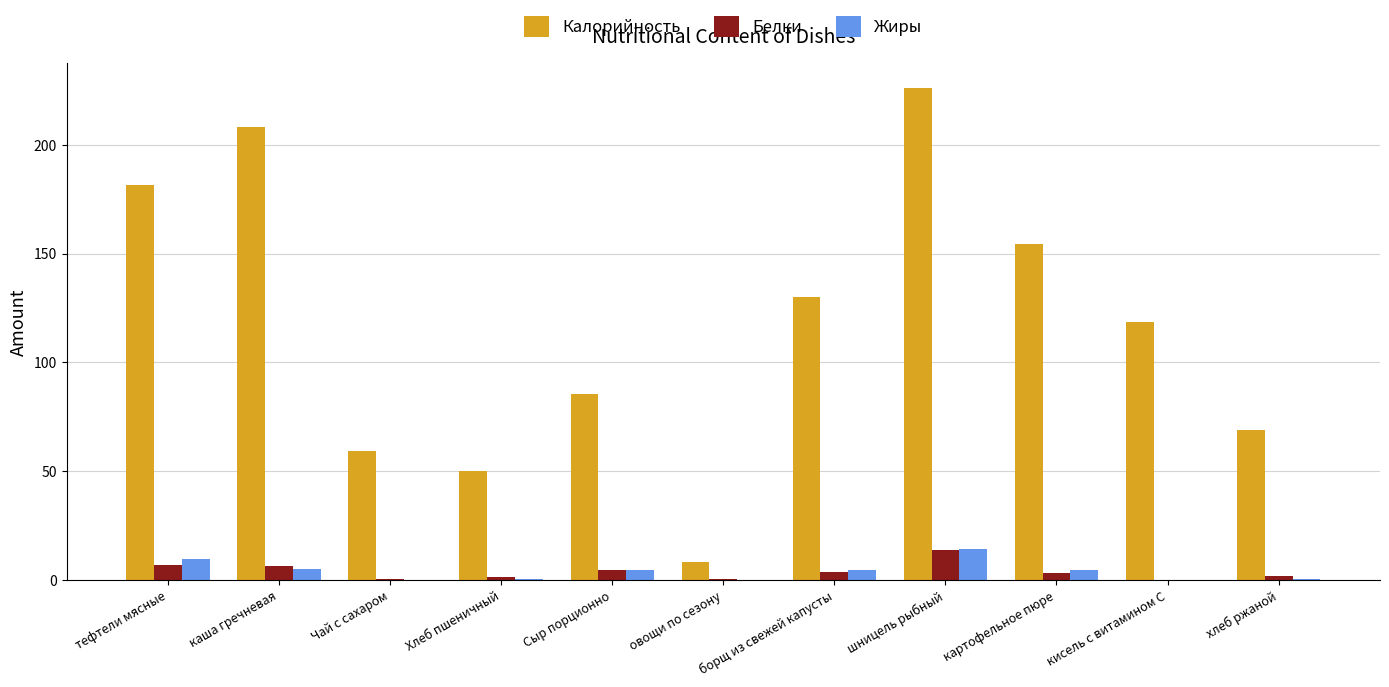

What is the total value across all series at Сыр порционно?

94.6